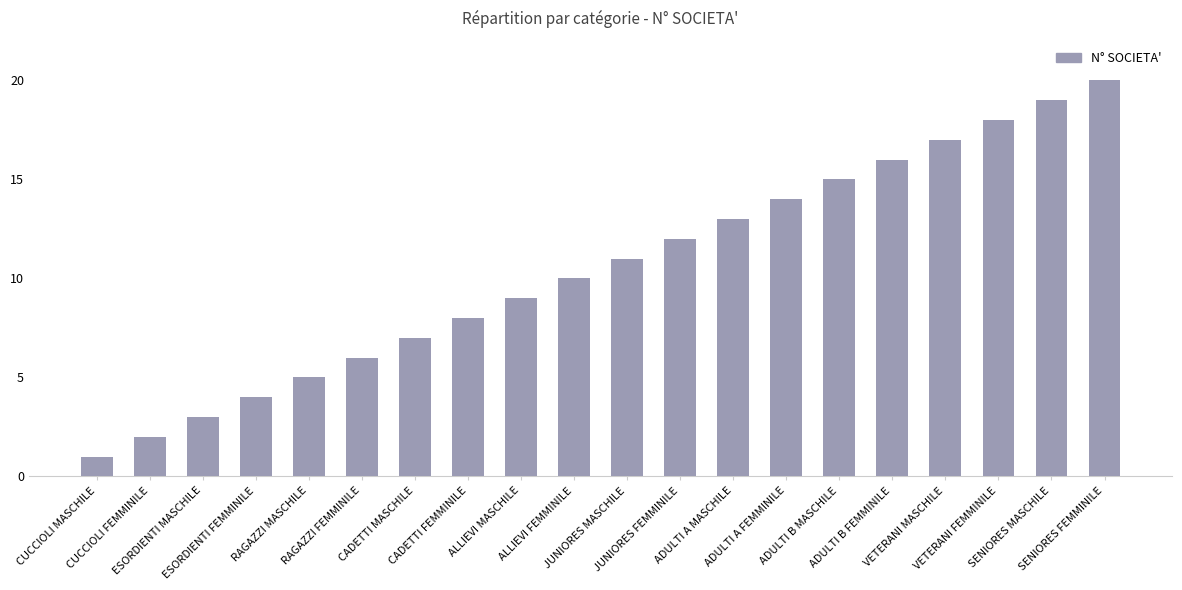

What is the value of the 5th bar from the left?

5